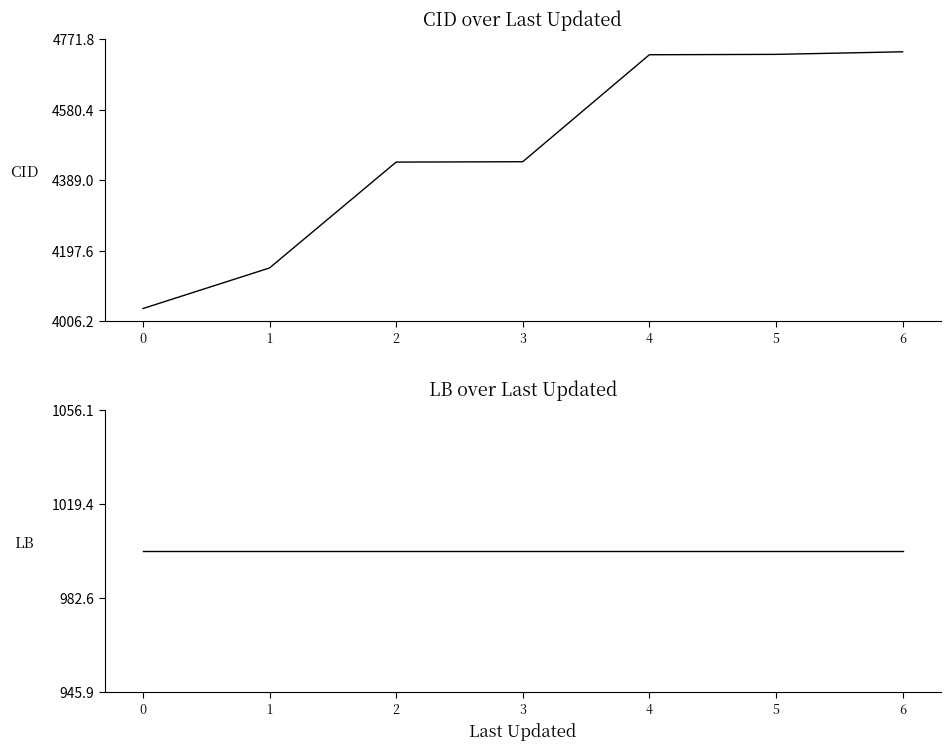

Is the value of LB at 1 greater than the value of CID at 6?

No